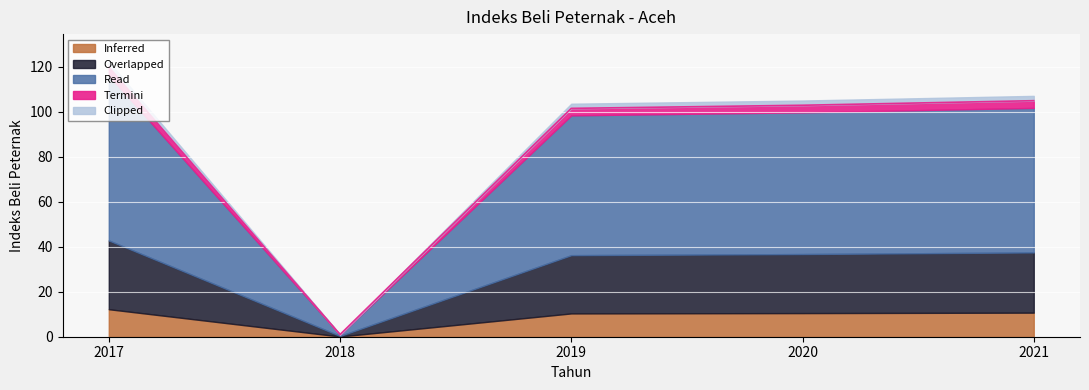

What is the value of the 5th point from the left?

104.8